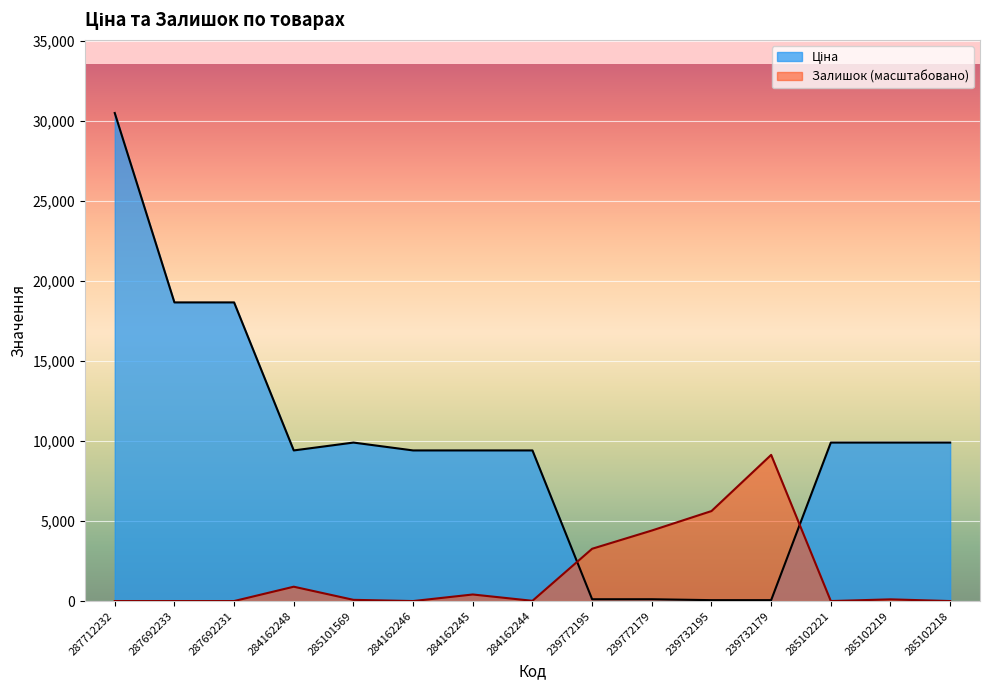

What are all the series names shown in the legend?

Ціна, Залишок